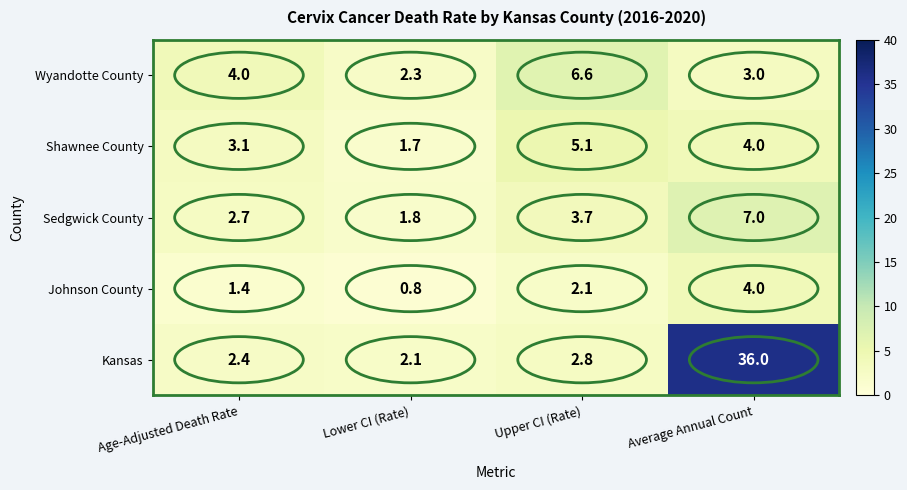

What is the approximate value of Kansas at Age-Adjusted Death Rate?

2.4